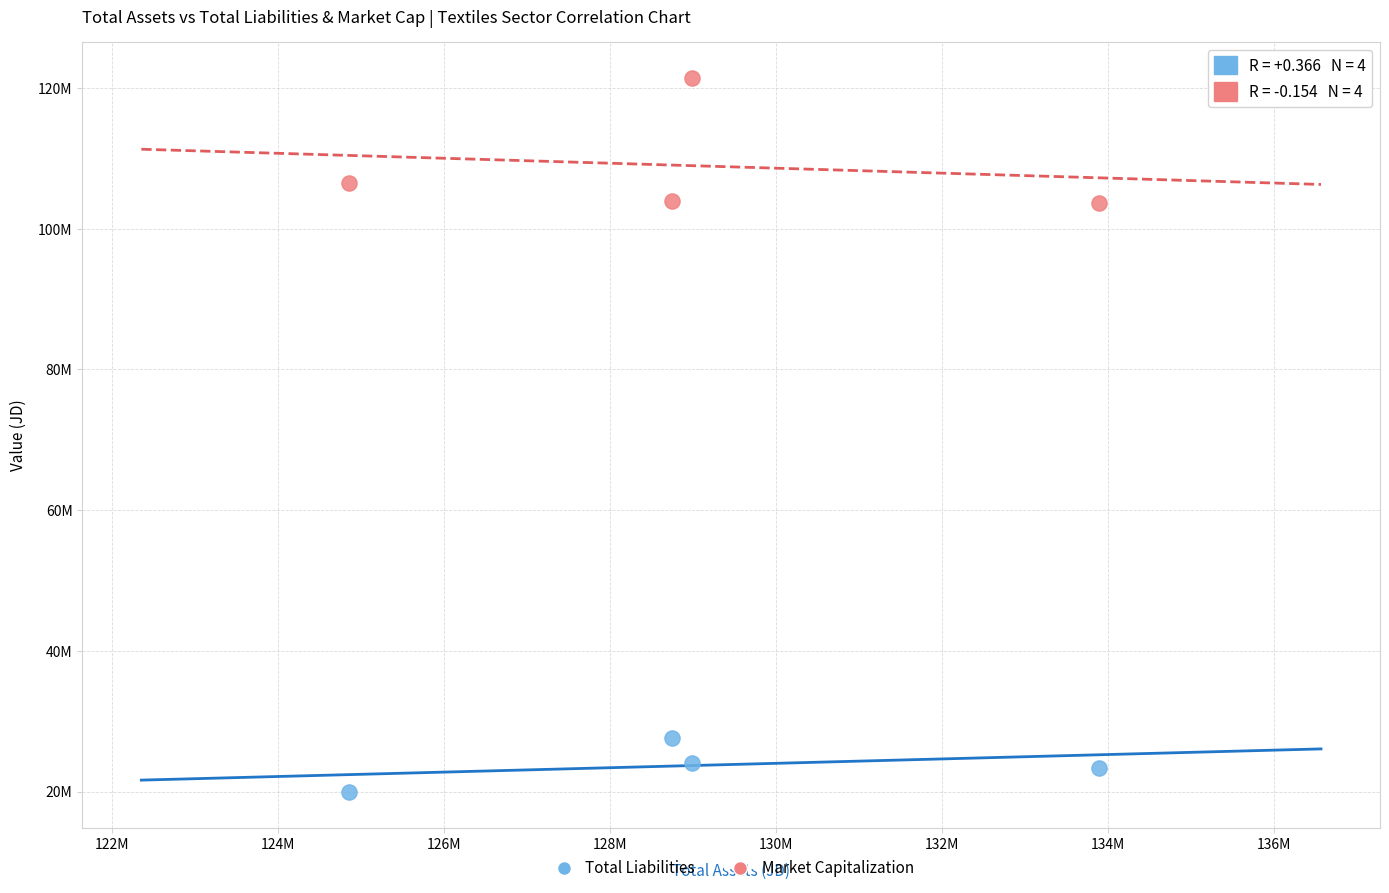

What are all the series names shown in the legend?

Total Liabilities, Market Capitalization